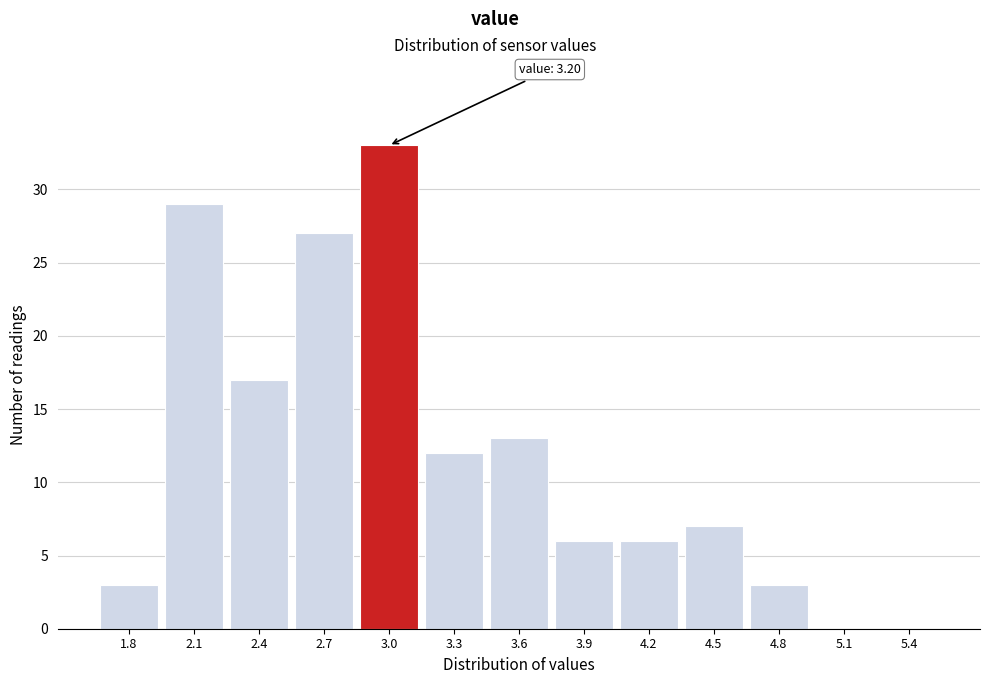

Reading left to right, what are all the values shown in this chart?

1.8=3	2.1=29	2.4=17	2.7=27	3.0=33	3.3=12	3.6=13	3.9=6	4.2=6	4.5=7	4.8=3	5.1=0	5.4=0